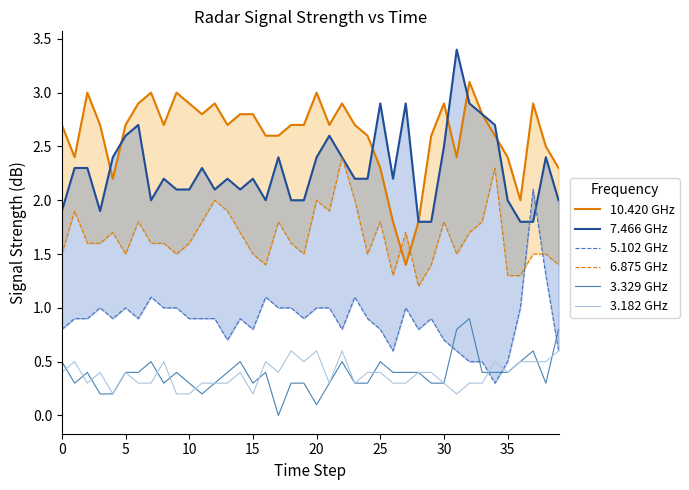

How many values in the 10.420 GHz series are below 2?

3